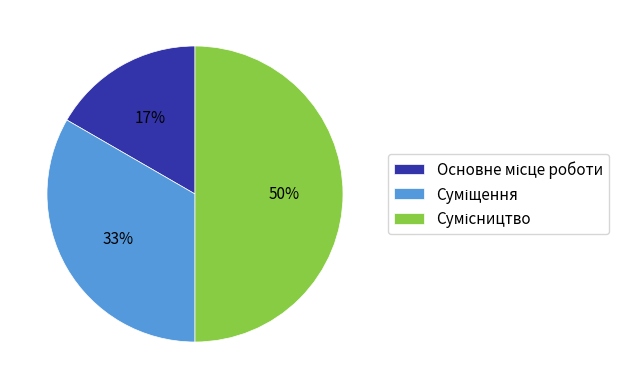

To the nearest percent, what is the difference between the largest and smallest slice percentages?

33%